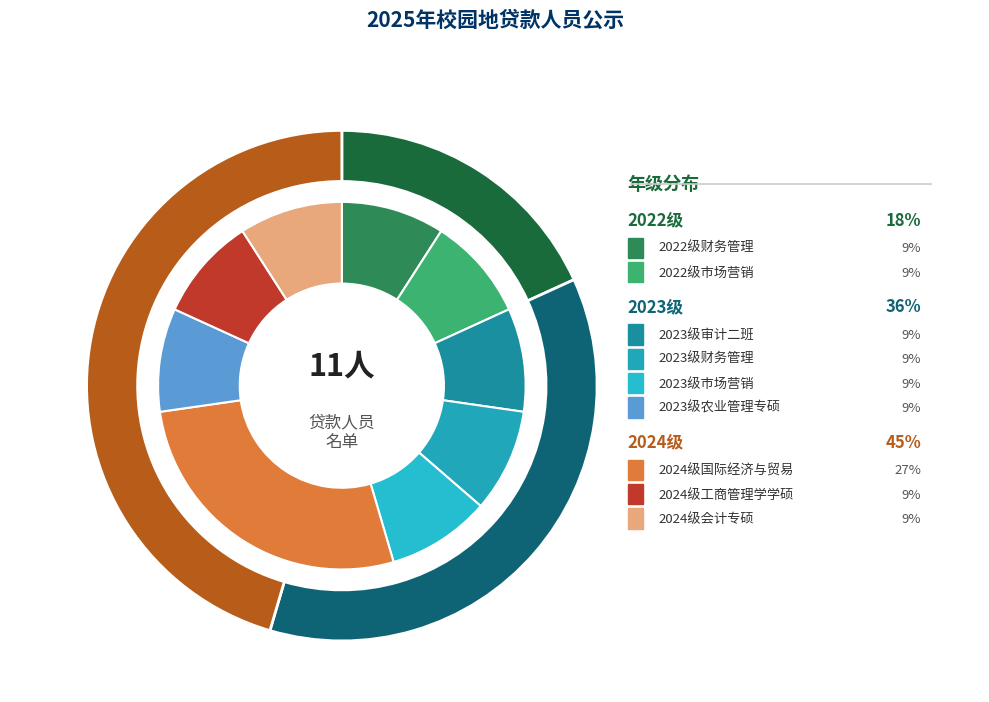

Rank the categories by value from lowest to highest.

2022级财务管理, 2022级市场营销, 2023级审计二班, 2023级财务管理, 2023级市场营销, 2023级农业管理专硕, 2024级工商管理学学硕, 2024级会计专硕, 2024级国际经济与贸易